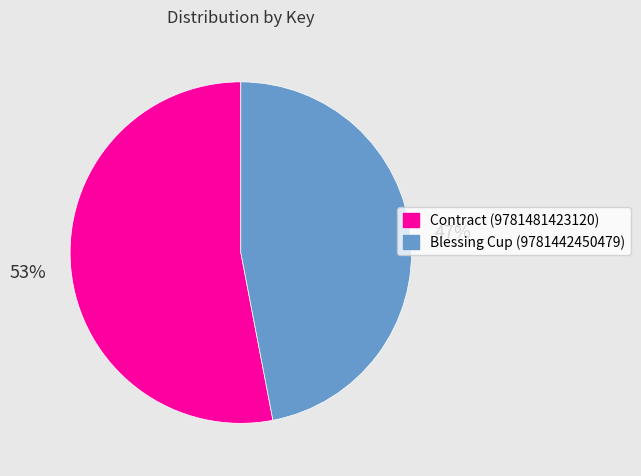

Which slice is the smallest?

Blessing Cup (9781442450479)